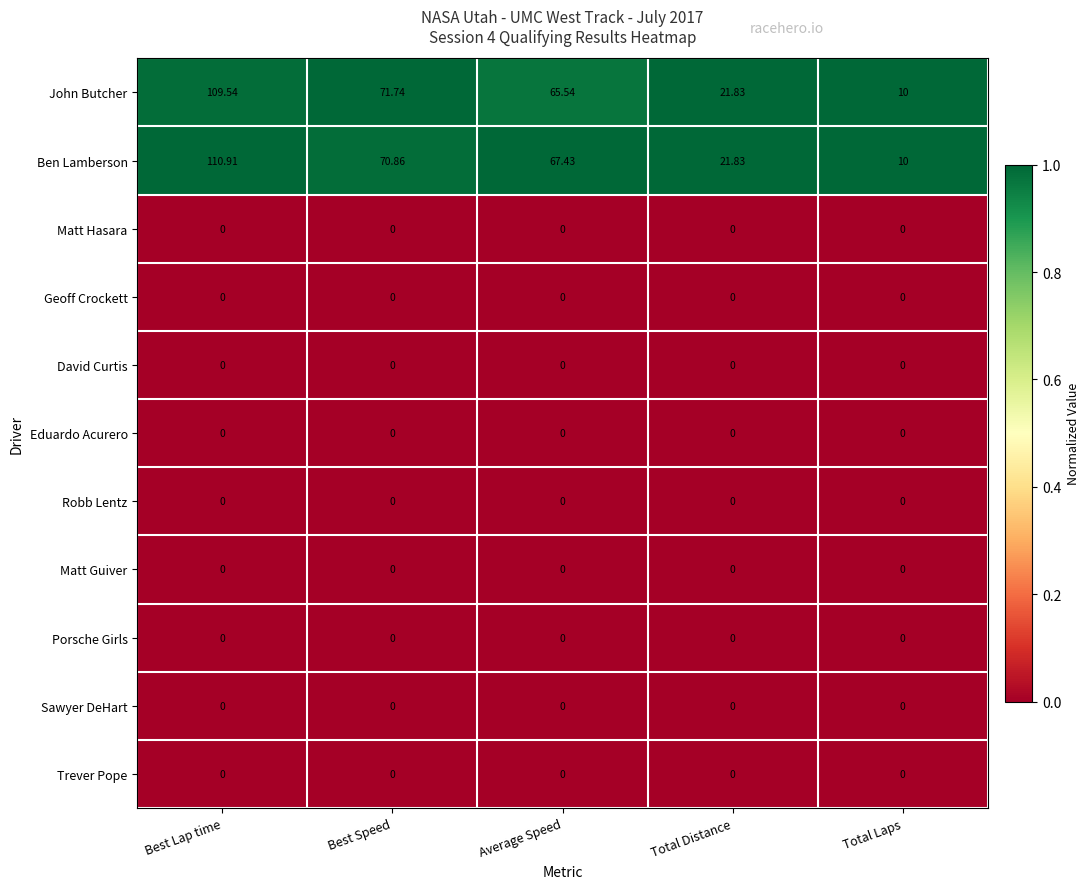

Between Best Speed and Average Speed, which series saw the biggest shift?

John Butcher